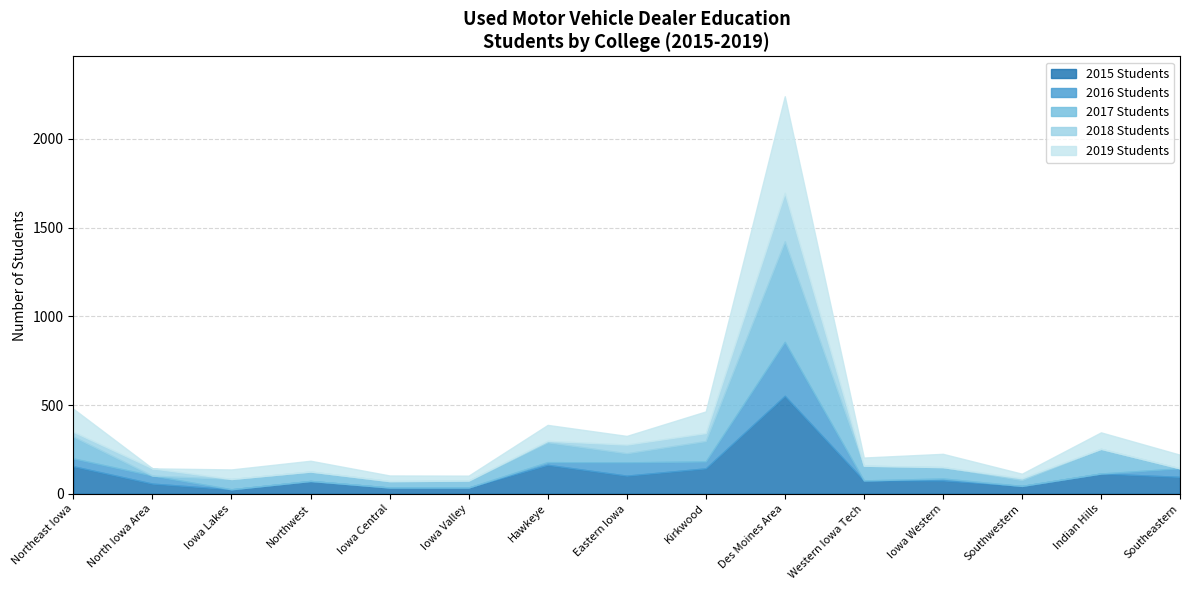

True or false: 2015 Students and 2016 Students cross at least once.

False